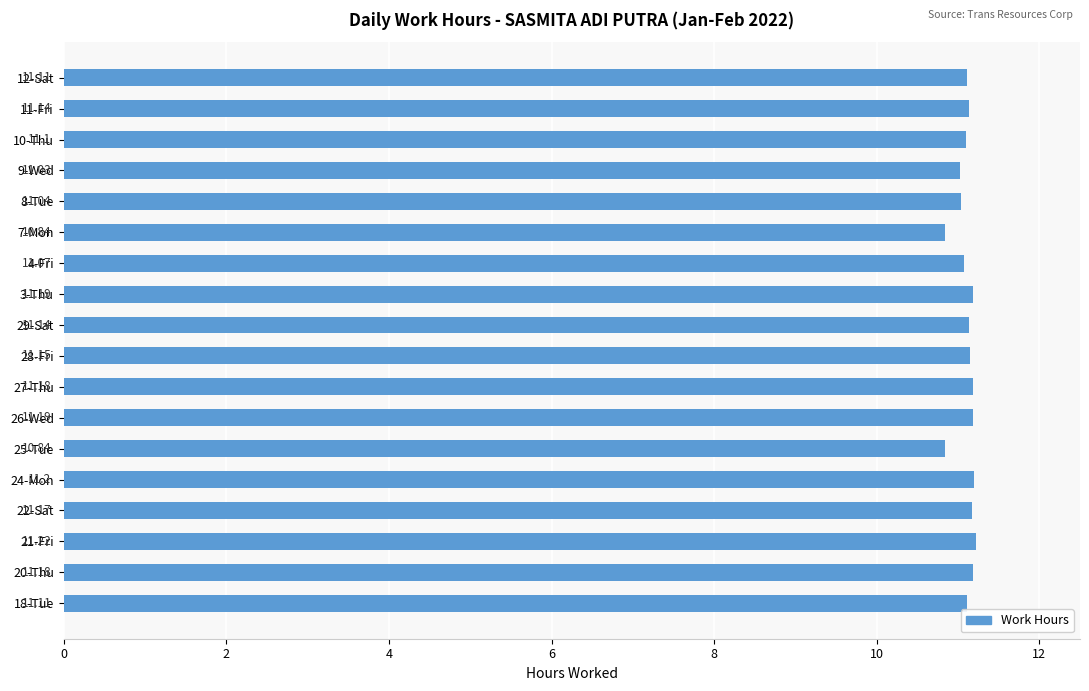

How many bars are there in total?

18